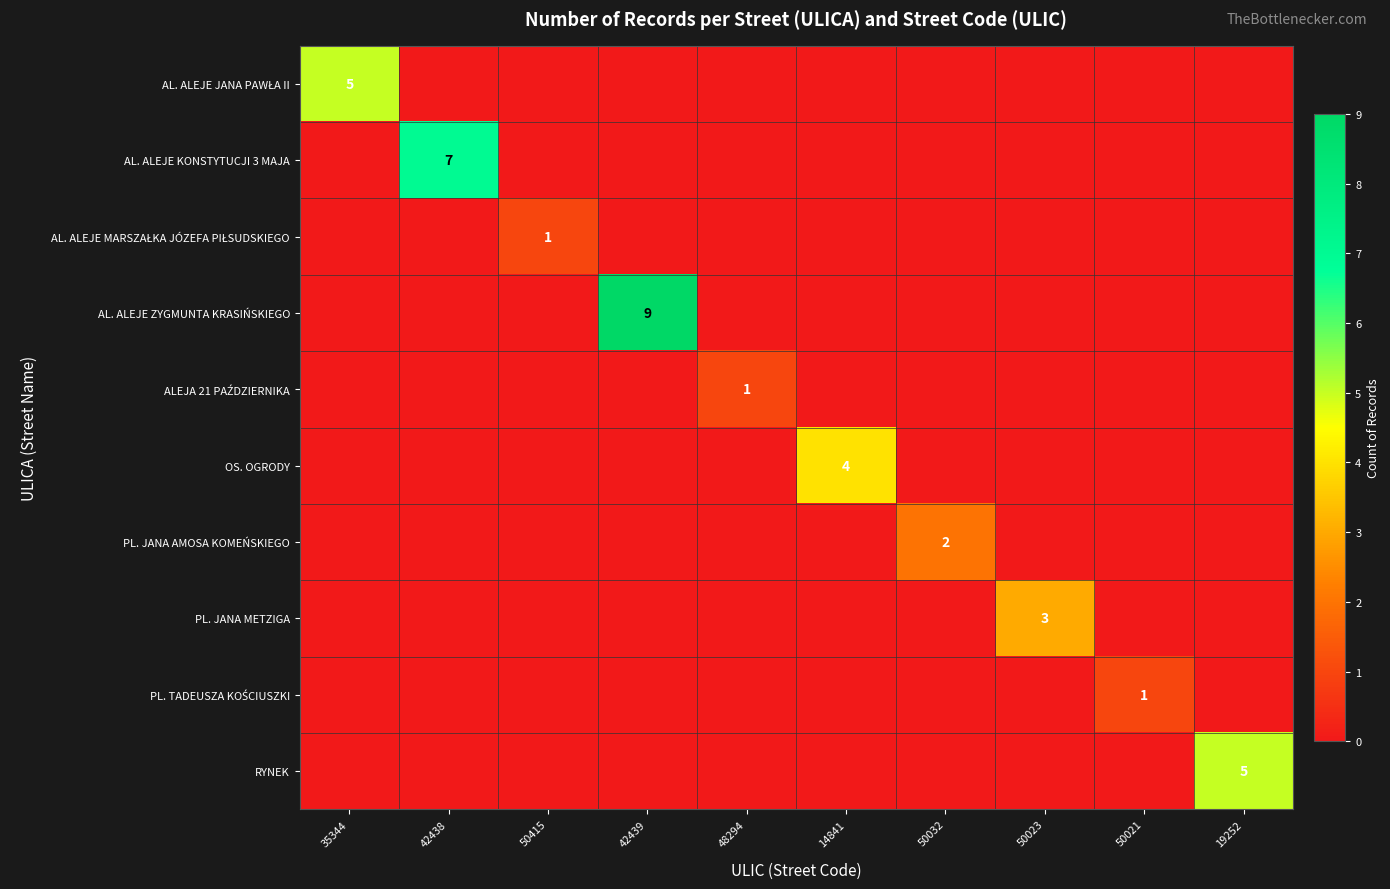

The RYNEK series shows 1 at 19252. True or false?

False